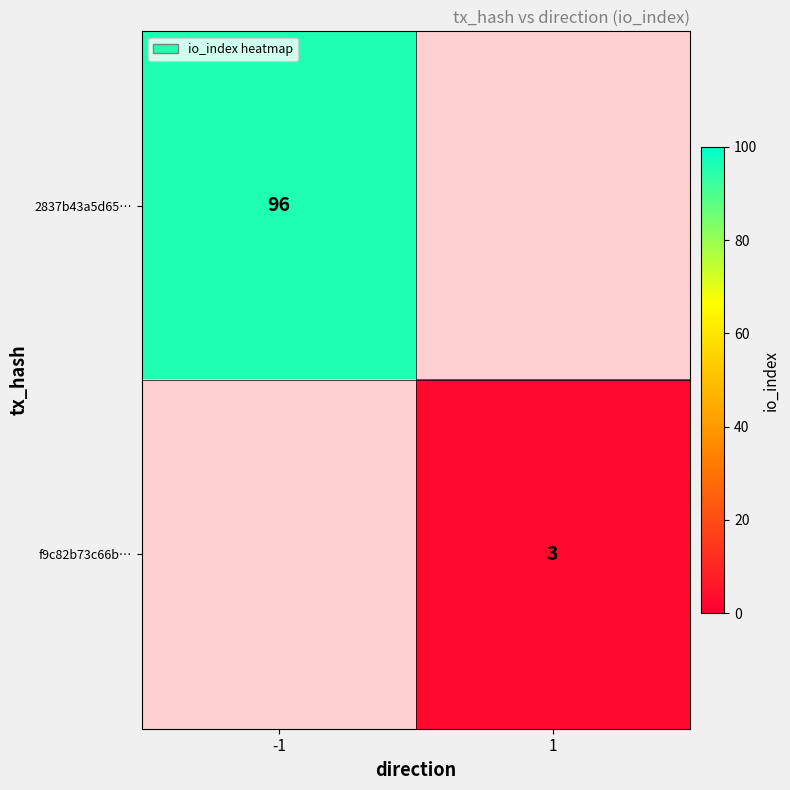

The f9c82b73c66b… series shows 4 at 1. True or false?

False